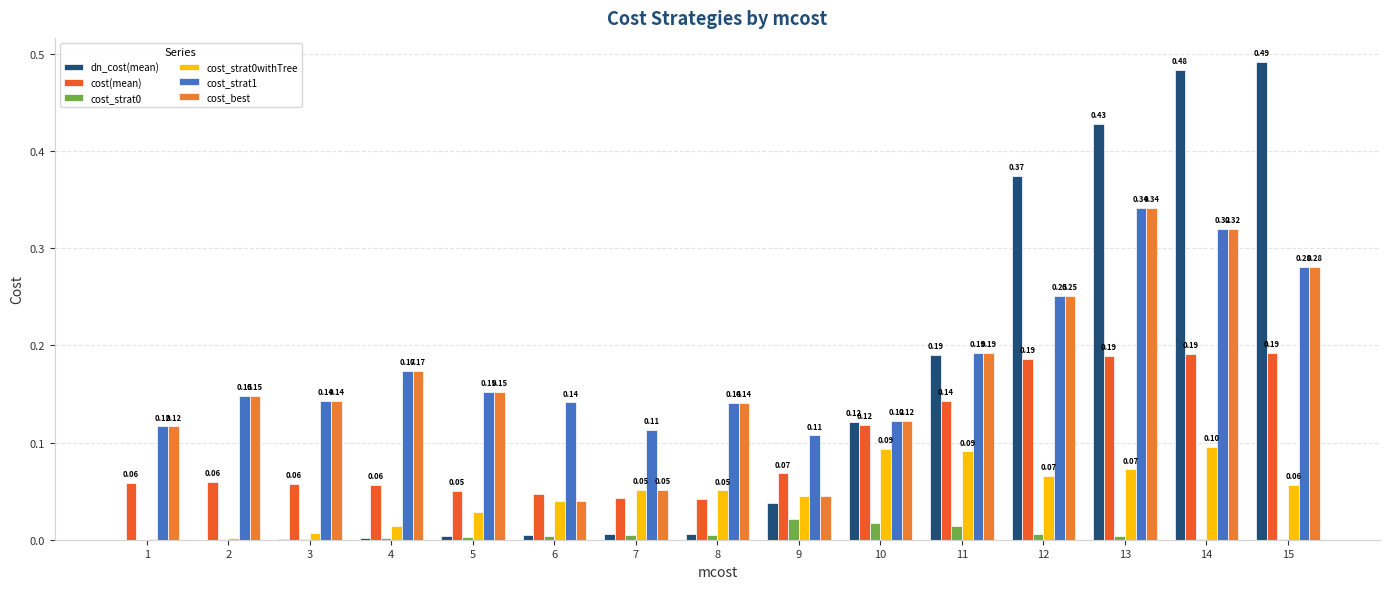

What is the total value across all series at 10?

0.6